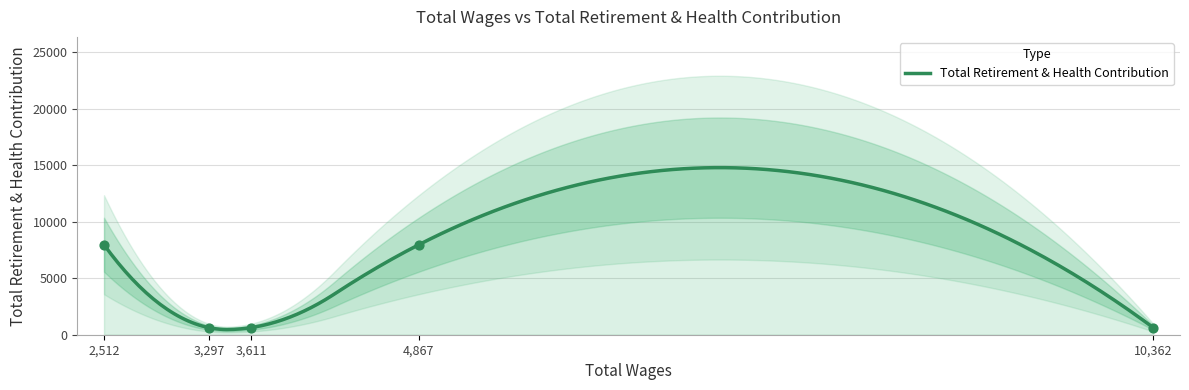

What is the change in value from 4867.0 to 3297.0?

-7344